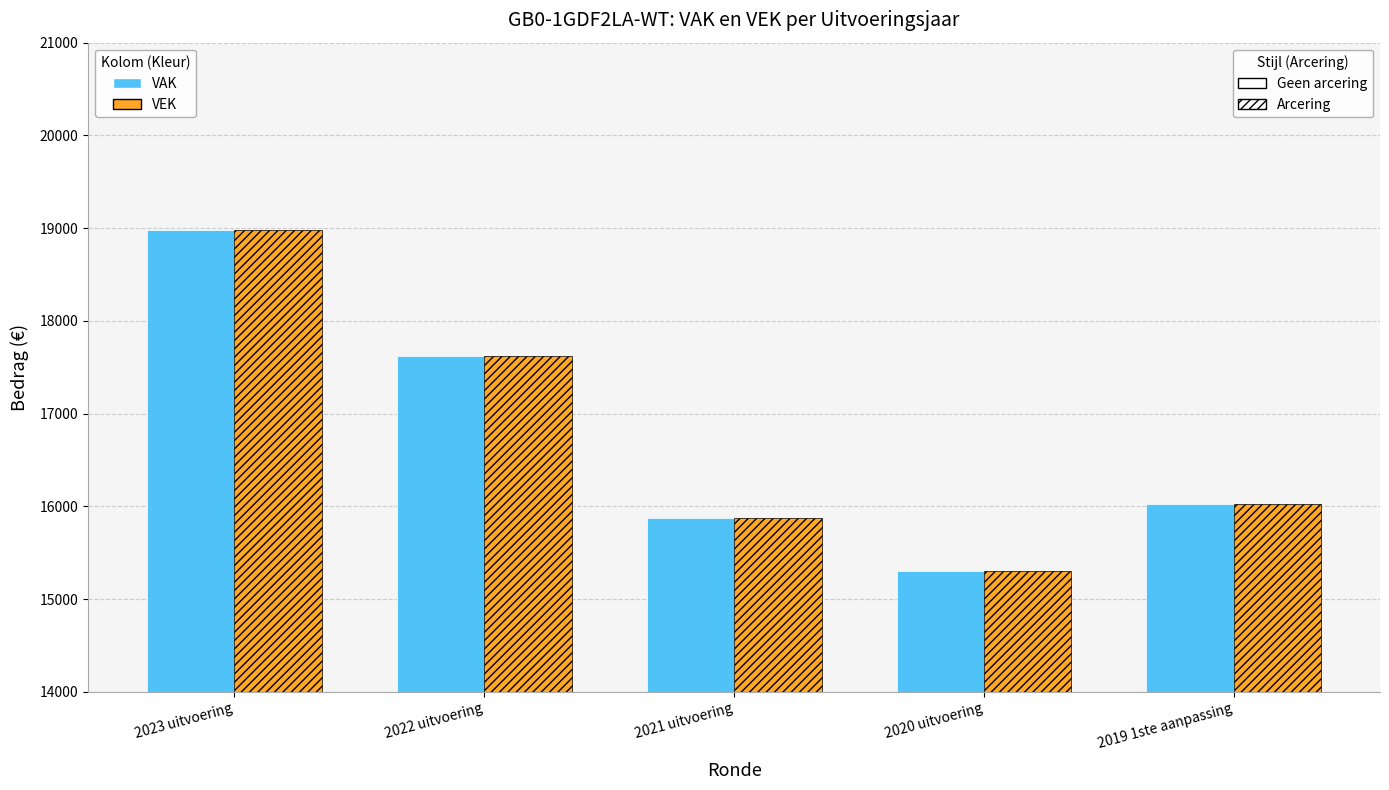

What is the label of the 2nd bar from the right?

2020 uitvoering